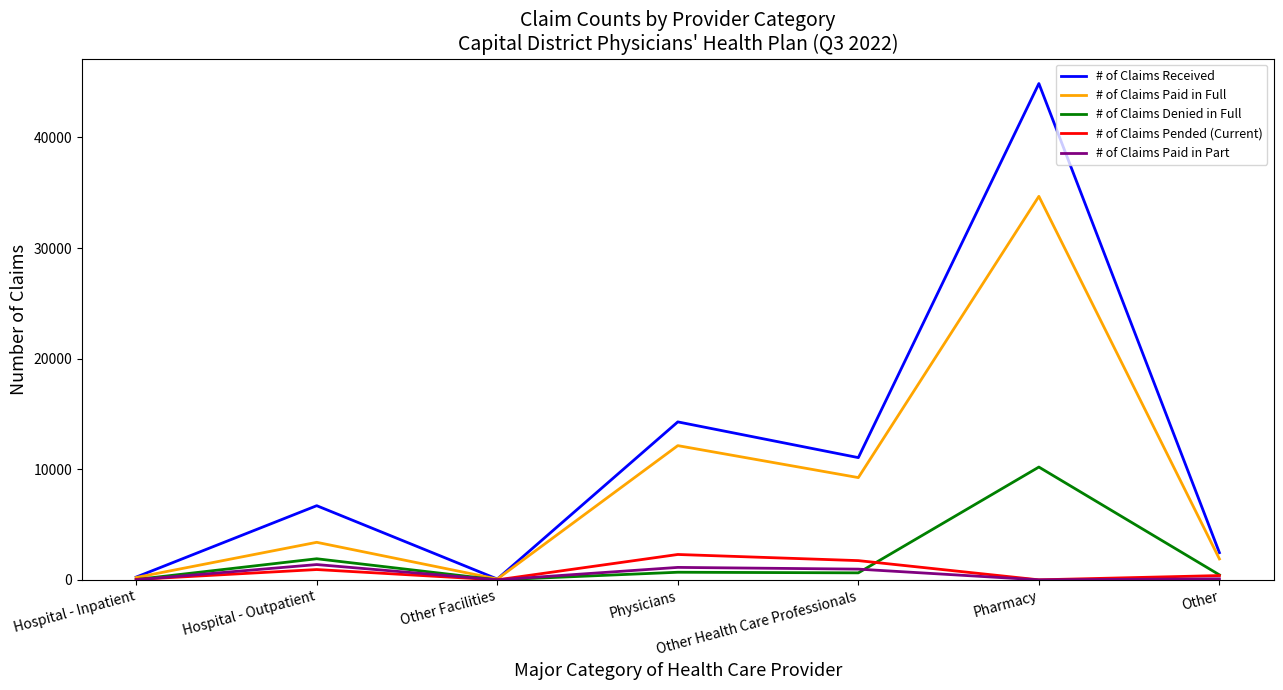

At which category does # of Claims Received reach its first local valley?

Other Facilities